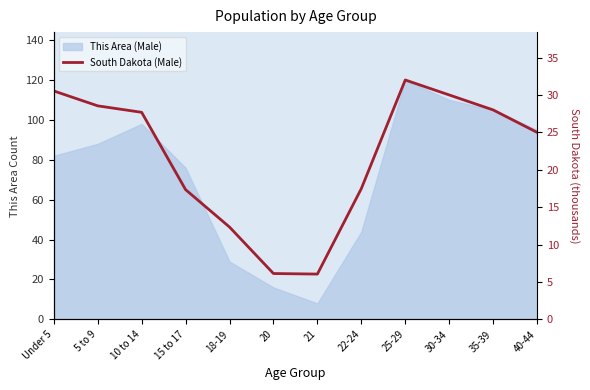

Which category has the highest value across all series?

25-29